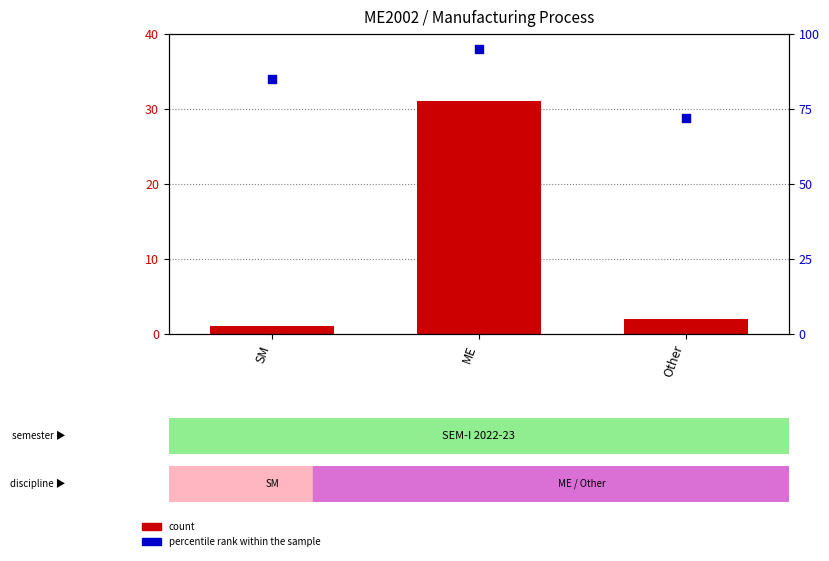

Which series has the widest spread of Y values?

count